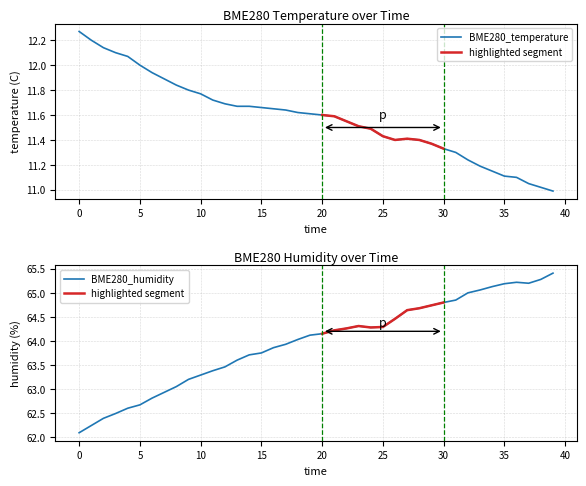

Where does the BME280_temperature series first go above 11?

0